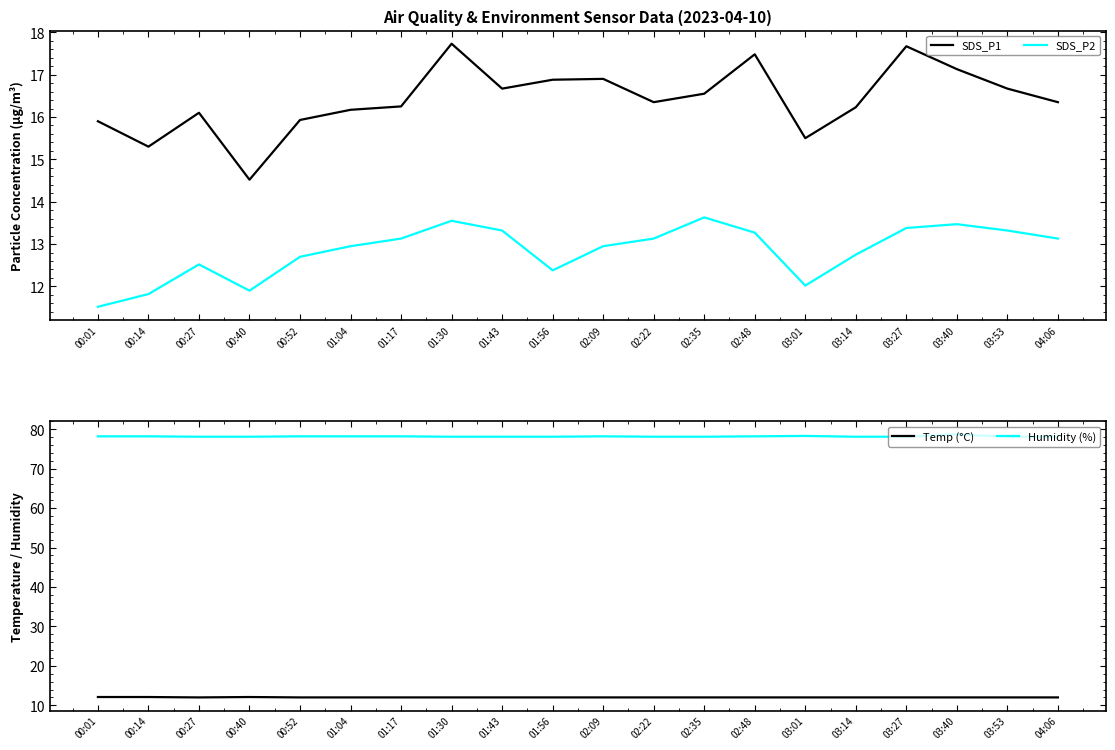

At which label does Temp (°C) reach its peak?

00:01